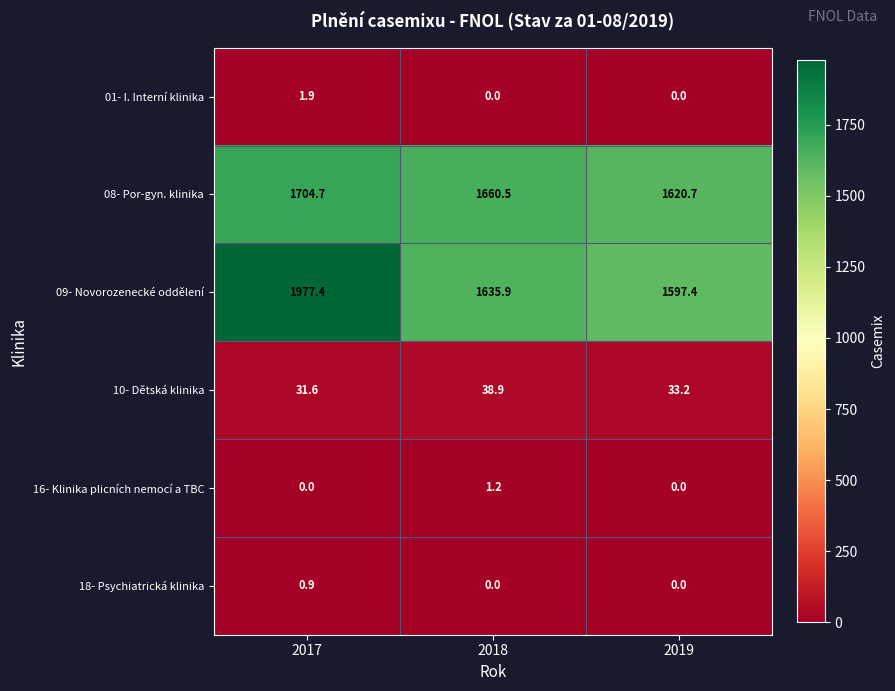

What is the sum of the 01- I. Interní klinika values at 2017 and 2019?

1.9